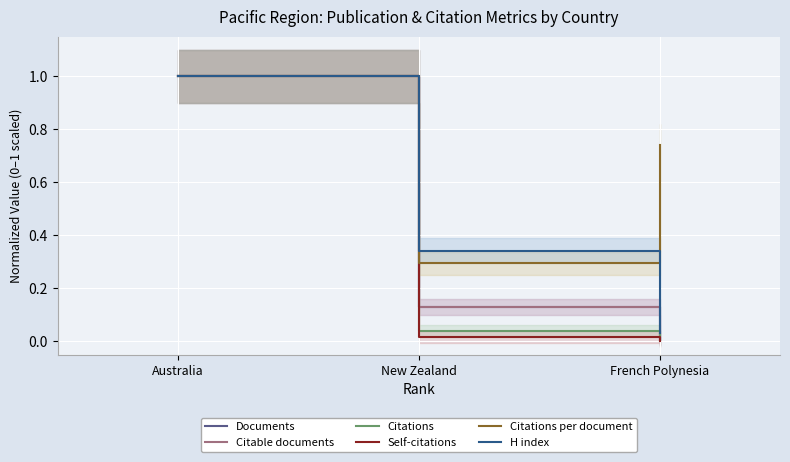

Where is Self-citations nearest to the value 0?

French Polynesia